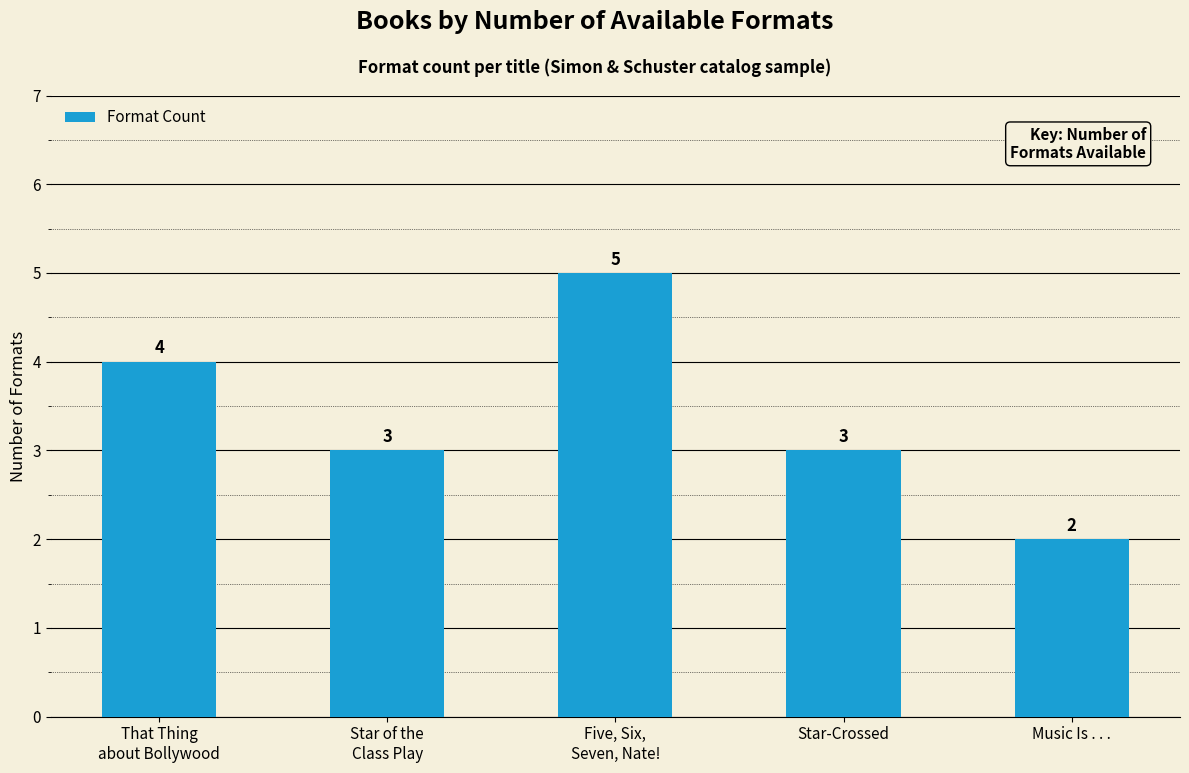

Count the values in the range 3 to 4.

3